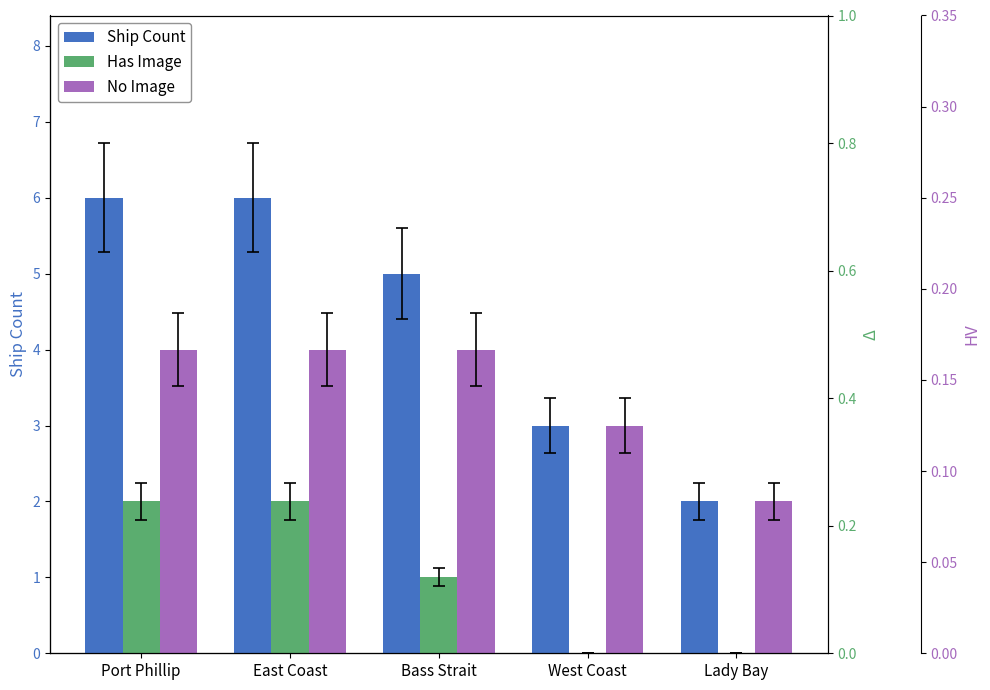

At which category does the chart reach its peak across all series?

Port Phillip